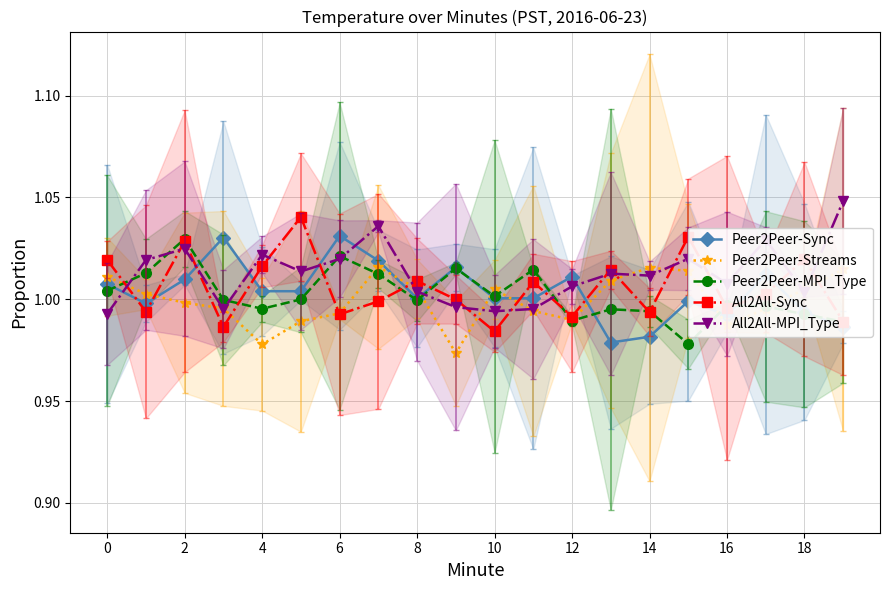

How many lines are shown in the chart?

5